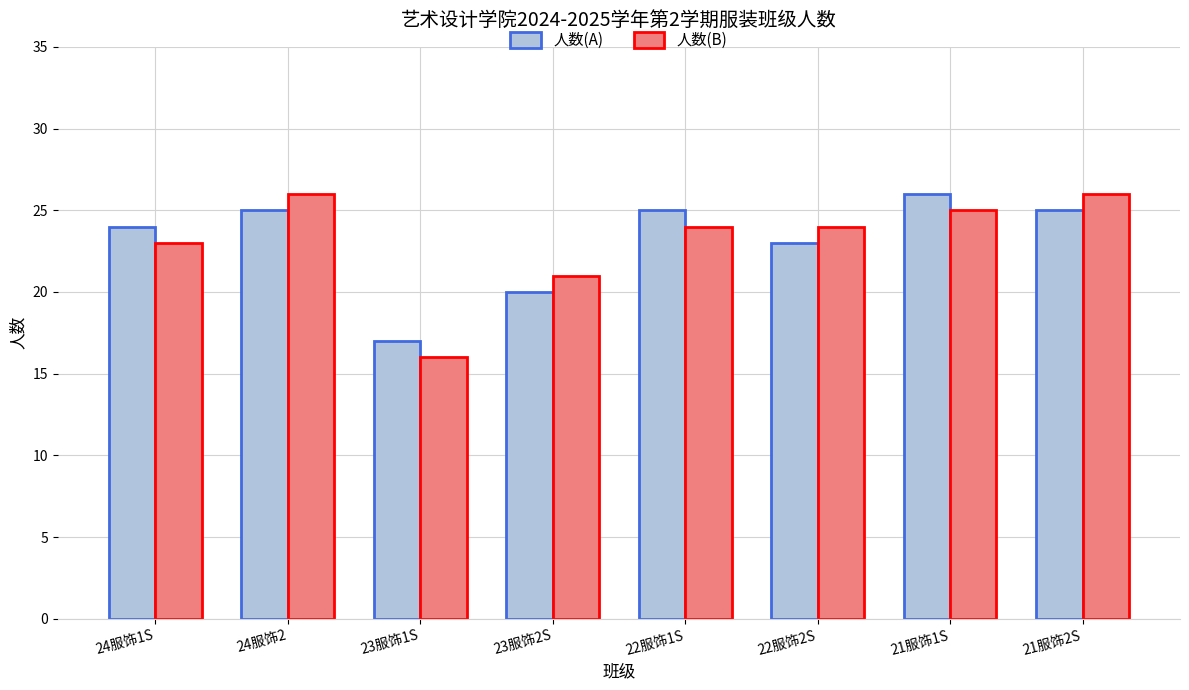

What is the difference between the second highest and second lowest values in the 人数(B) series?

5